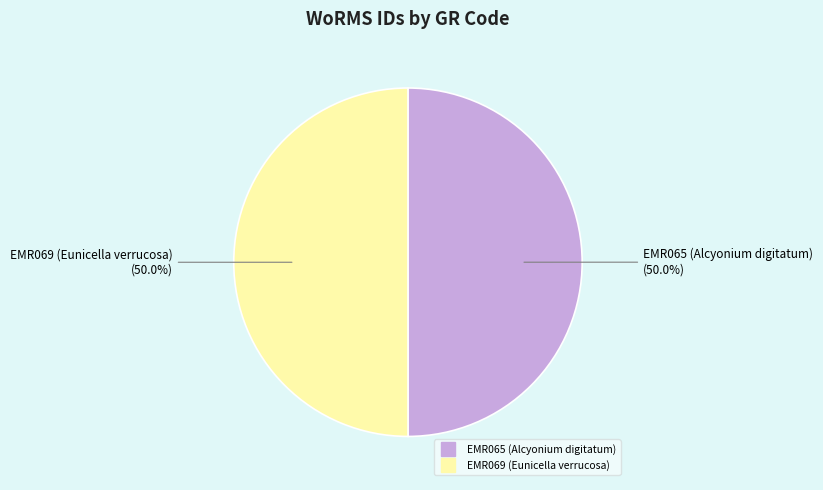

Is it true that EMR069 (Eunicella verrucosa) is 57% of the pie?

False